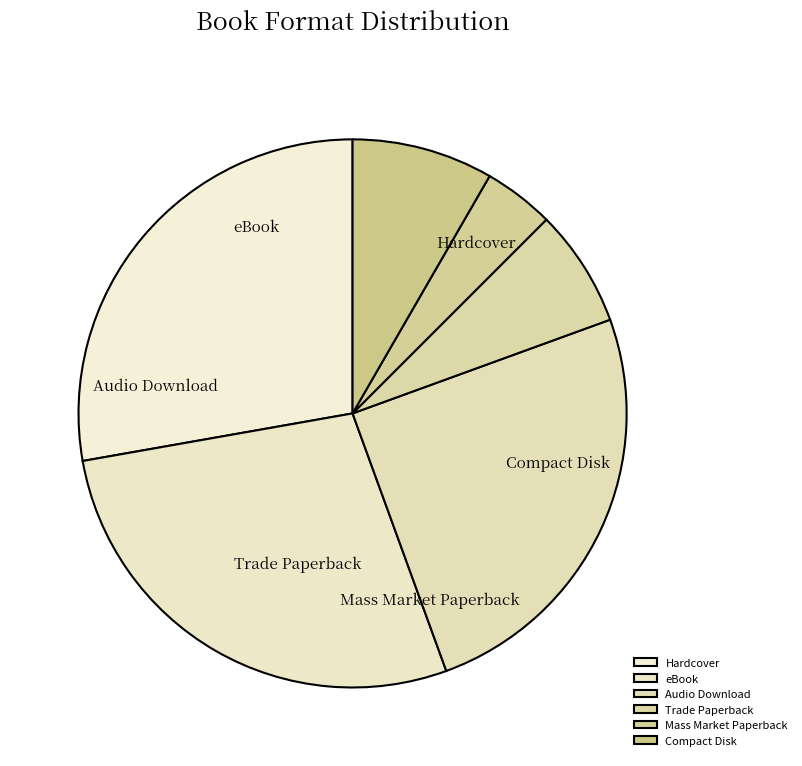

True or false: eBook accounts for 28% of the total.

True